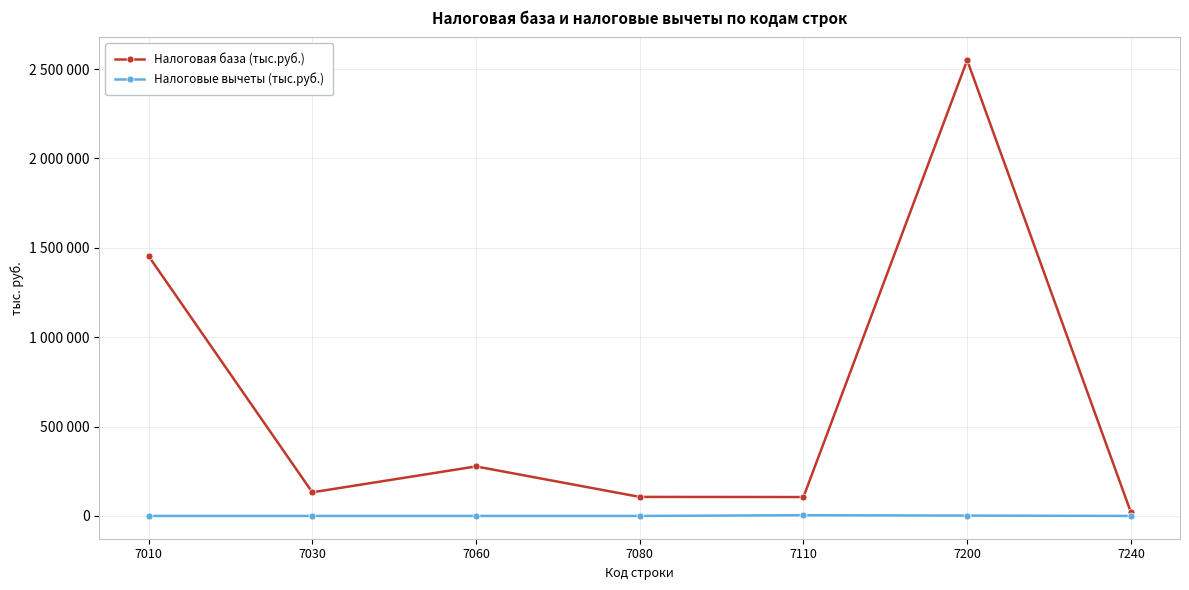

True or false: Налоговые вычеты (тыс.руб.) has more than 2 points higher than both neighbors.

False